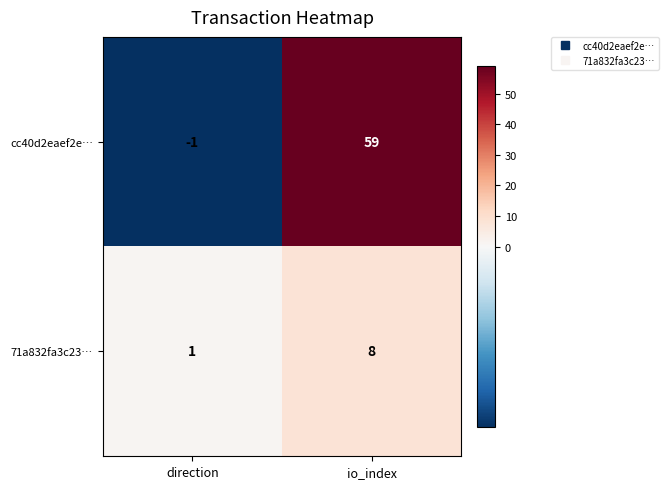

List the series in order of their overall mean, lowest first.

71a832fa3c23…, cc40d2eaef2e…